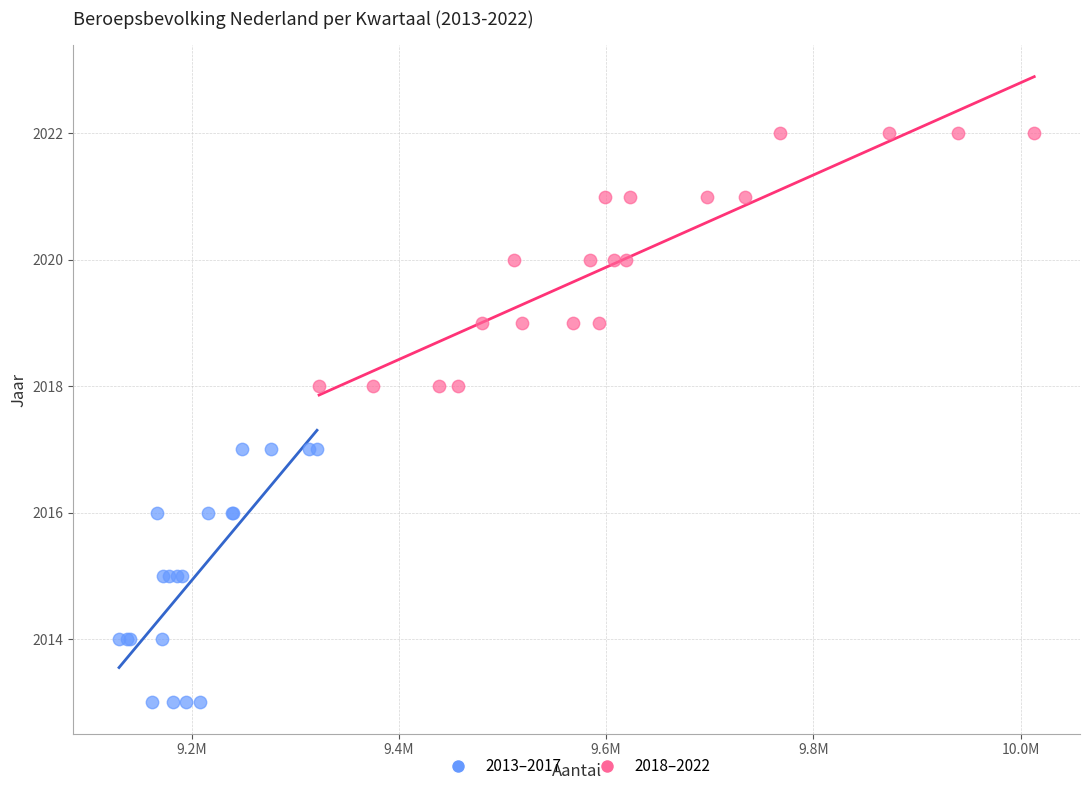

Which series contains the lowest Y value?

2013–2017